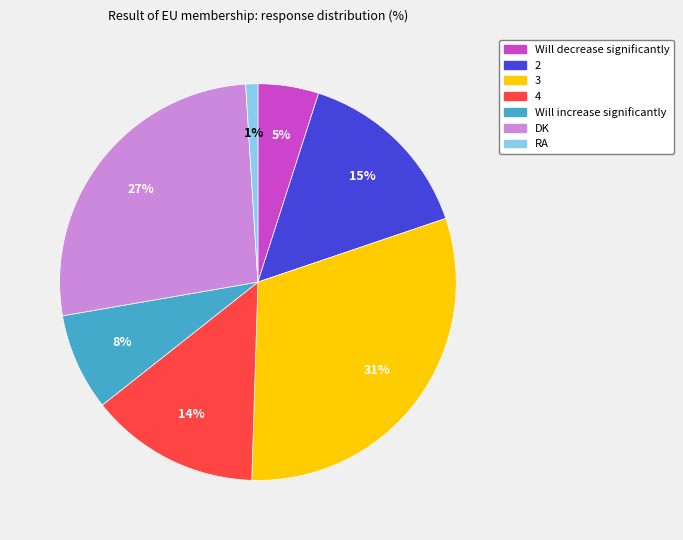

To the nearest percent, what portion does DK represent?

27%